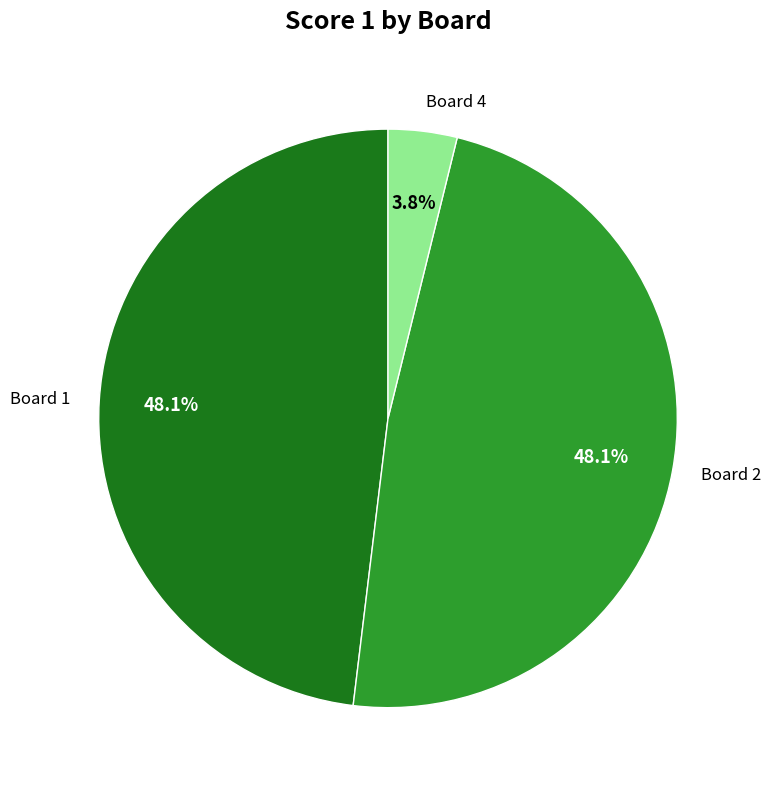

To the nearest percent, what is the difference between the largest and smallest slice percentages?

44%